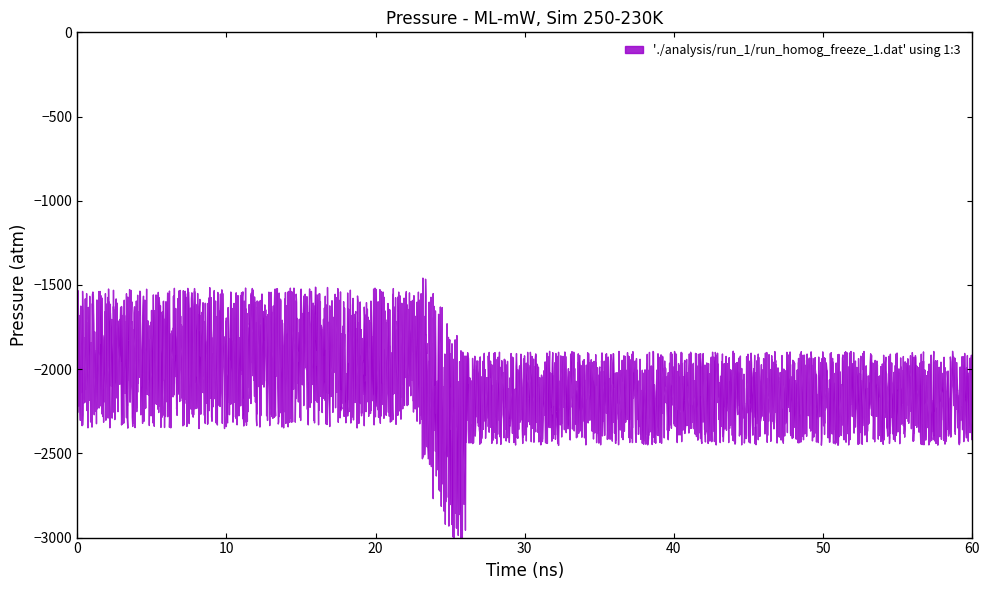

How many categories are shown in the chart?

30